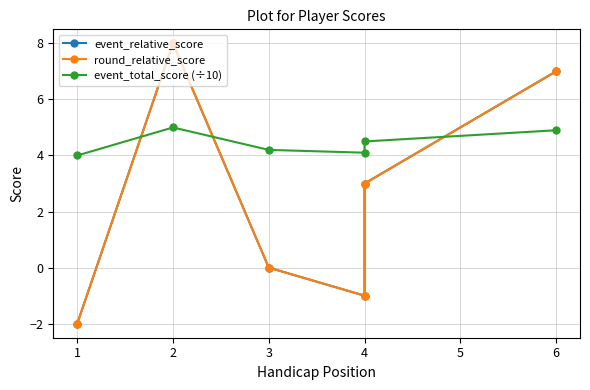

Rank the series by their maximum value, from highest to lowest.

event_relative_score, round_relative_score, event_total_score (÷10)